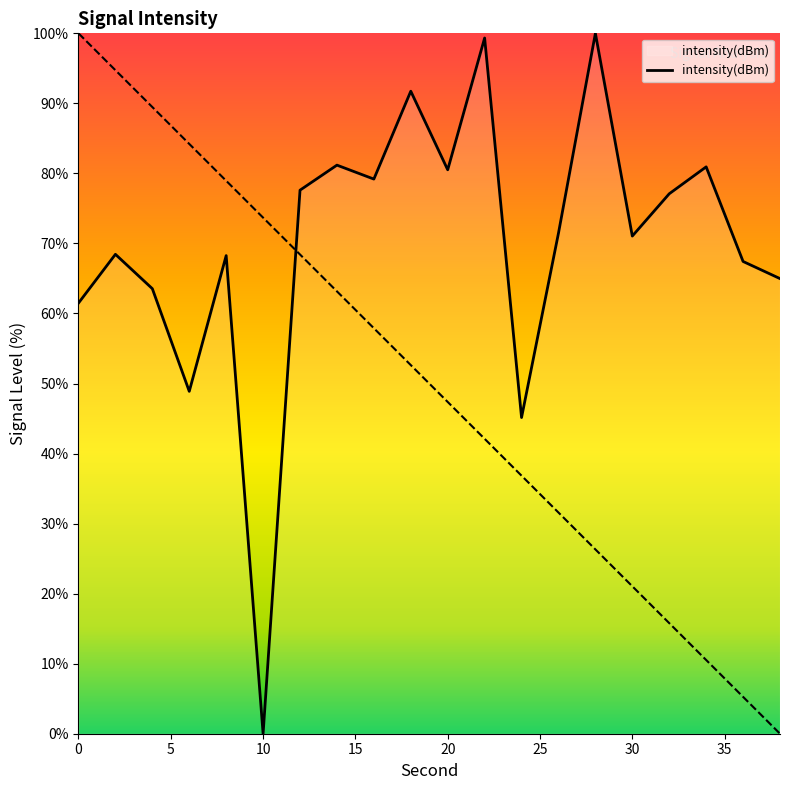

What is the difference between the values at 34 and 22?

18.4